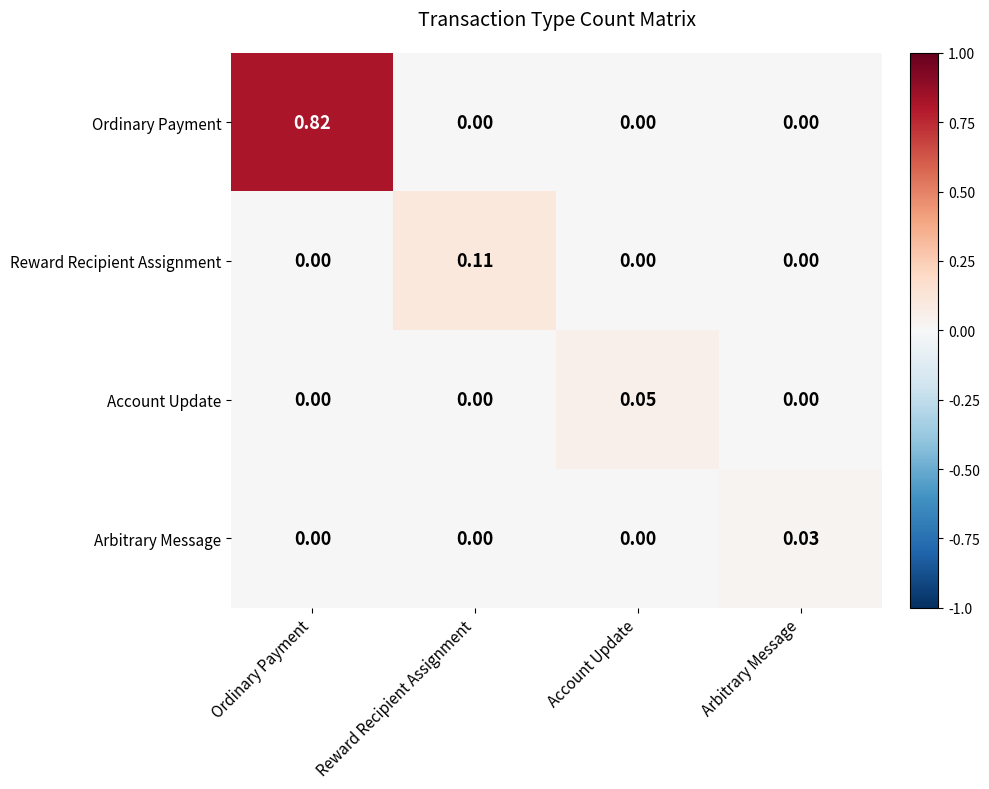

List the series in order of their peak value, lowest first.

Arbitrary Message, Account Update, Reward Recipient Assignment, Ordinary Payment